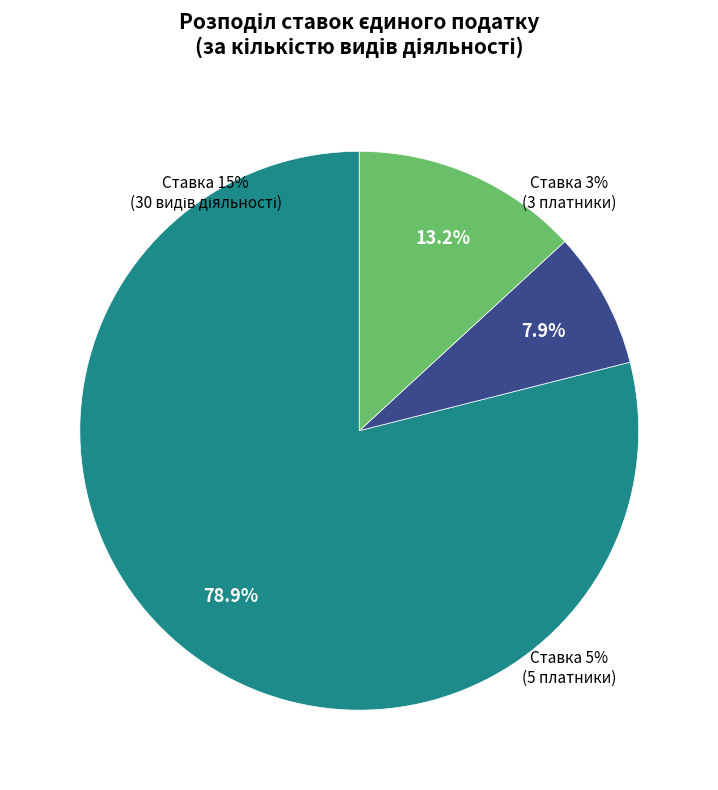

What is the majority slice?

Ставка 15%